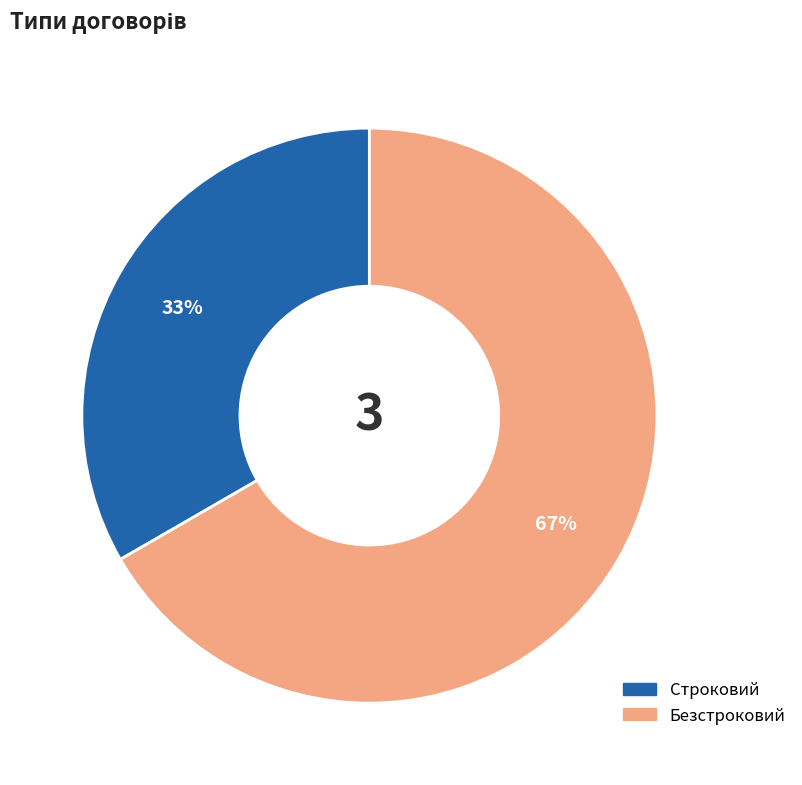

Which slice is the smallest?

Строковий